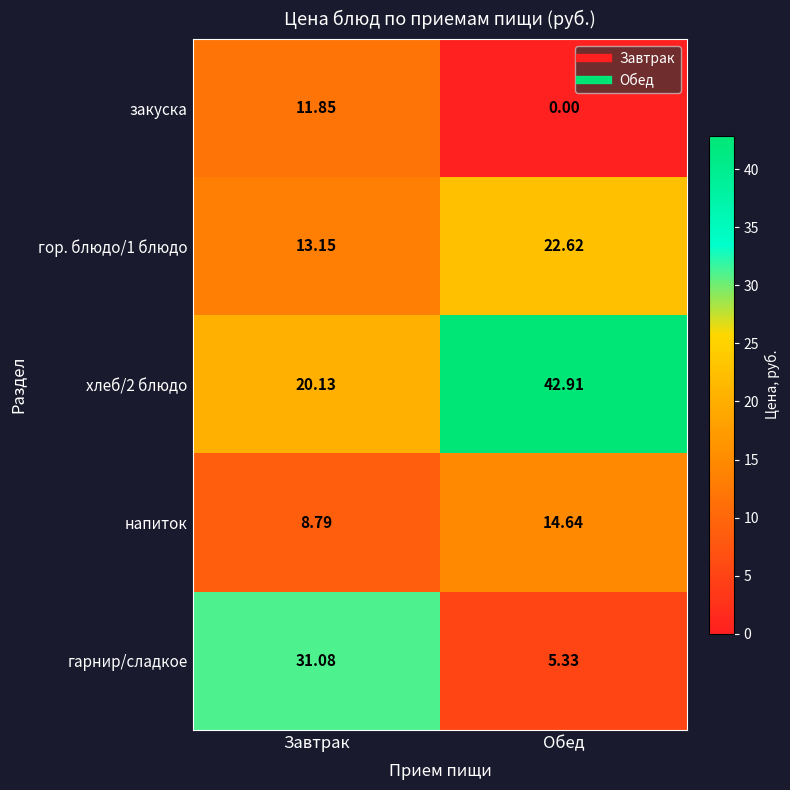

Which series changed the most between Завтрак and Обед?

гарнир/сладкое